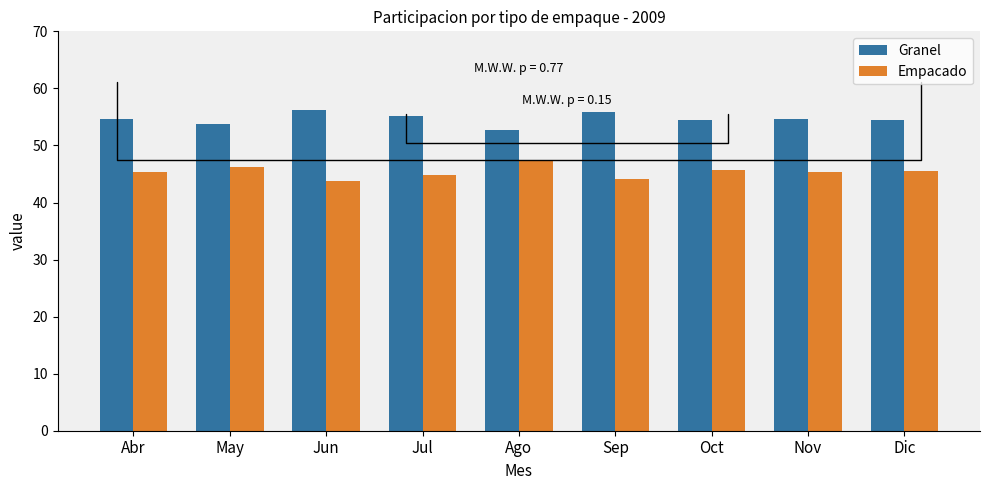

Count the number of categories in the chart.

9